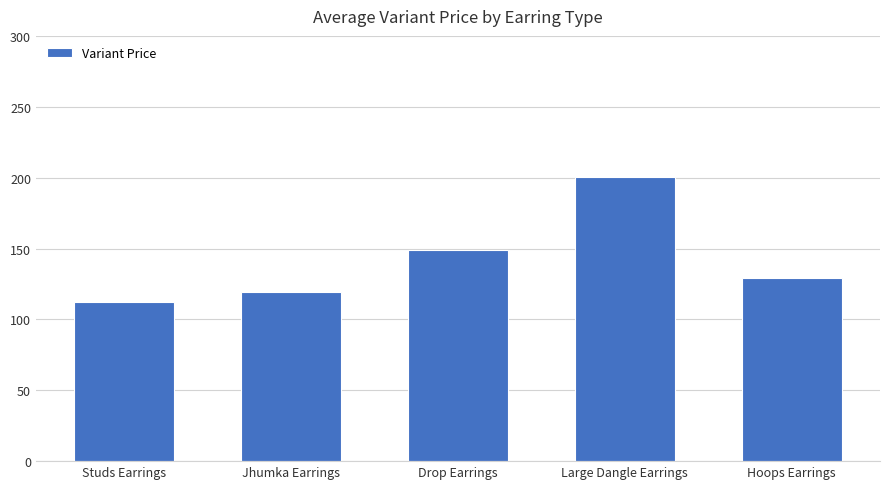

What is the difference between the second highest and second lowest values?

30.0